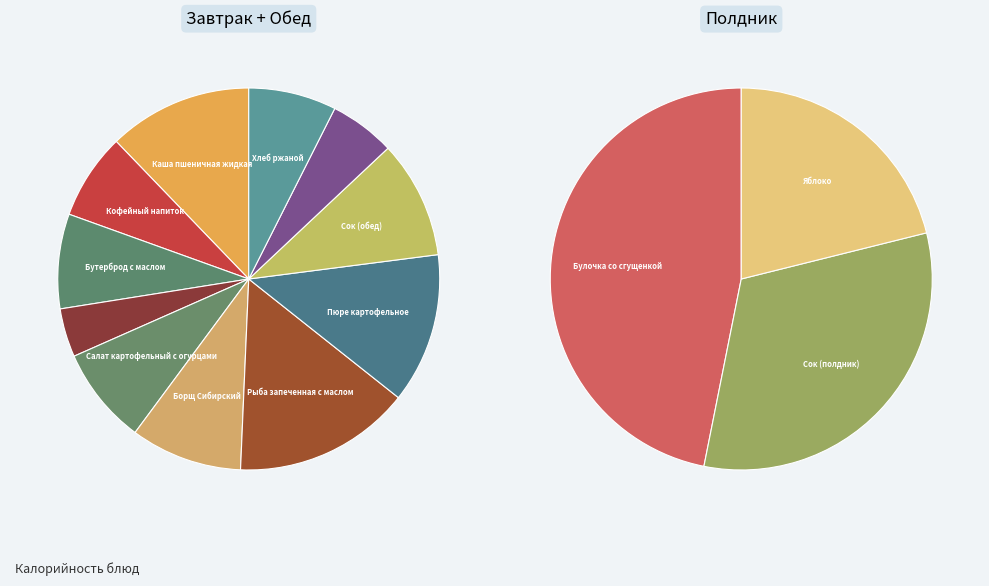

Does Булочка со сгущенкой represent more than half of the total?

No